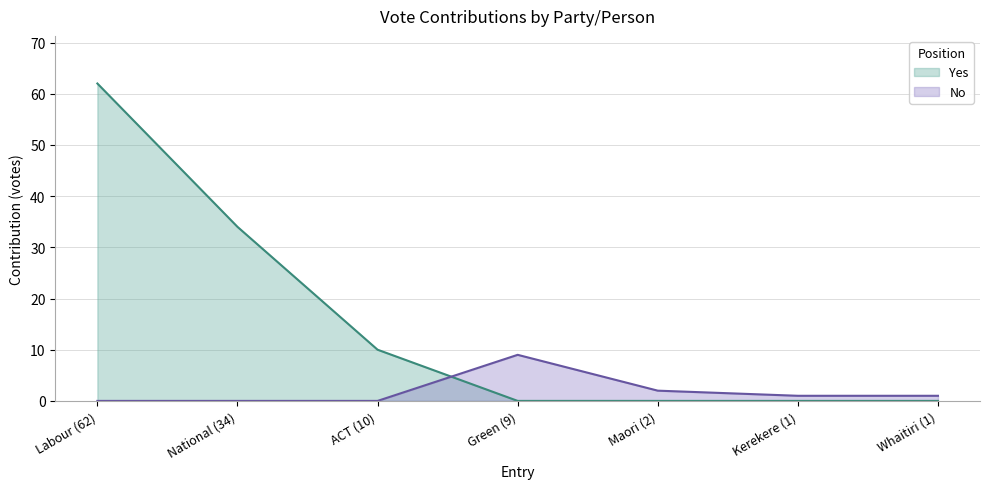

Where is the first local maximum for No?

Green (9)